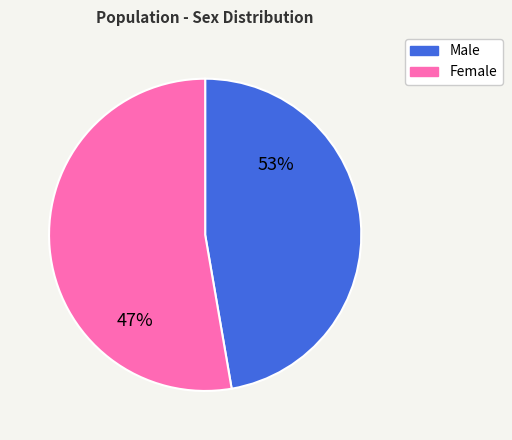

To the nearest percent, what percentage of the pie is Male?

47%